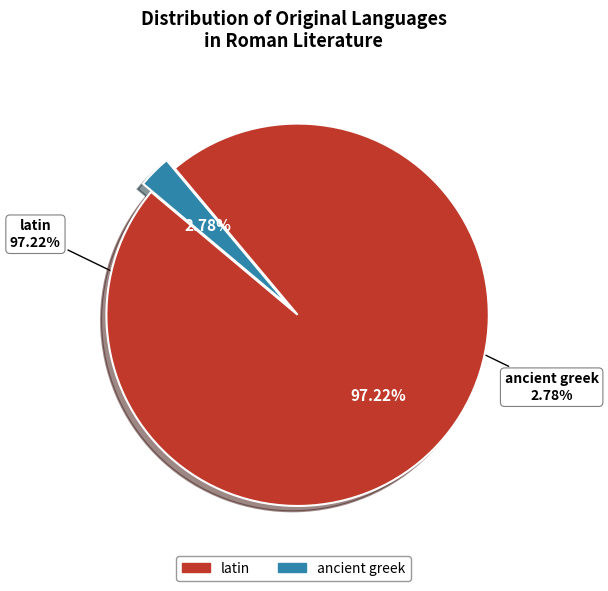

To the nearest percent, what percentage of the pie is latin?

97%